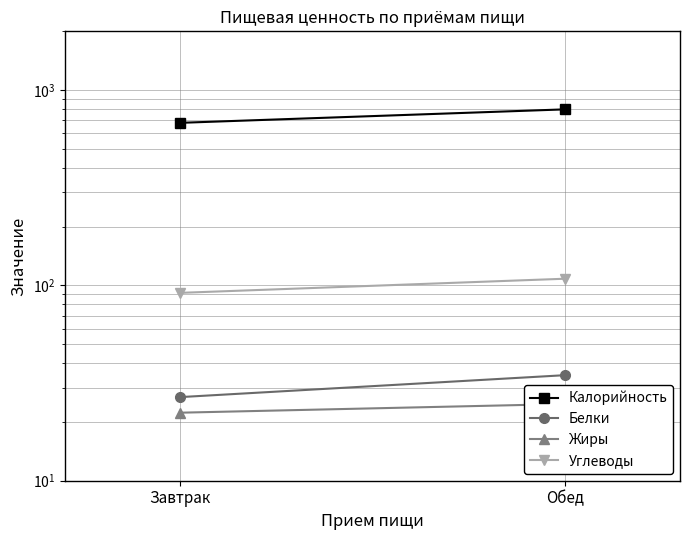

Which has a higher value, Обед or Завтрак?

Обед